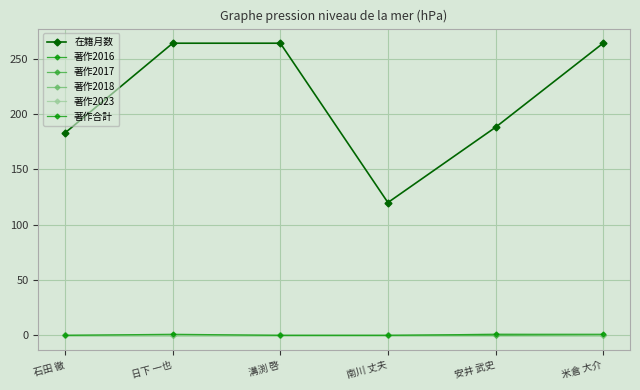

Which category has the lowest value in the 著作合計 series?

石田 徹